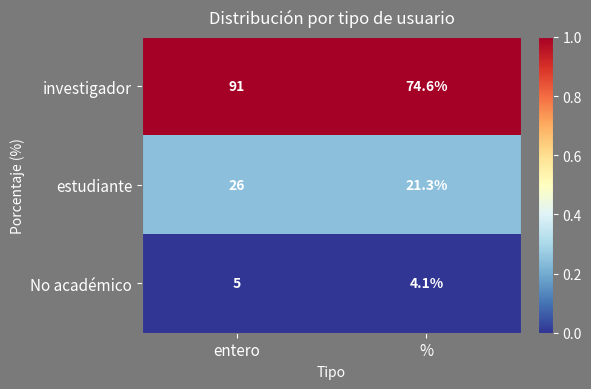

Reading right to left, list all the values displayed in this chart.

investigador: 74.6	91.0
estudiante: 21.3	26.0
No académico: 4.1	5.0